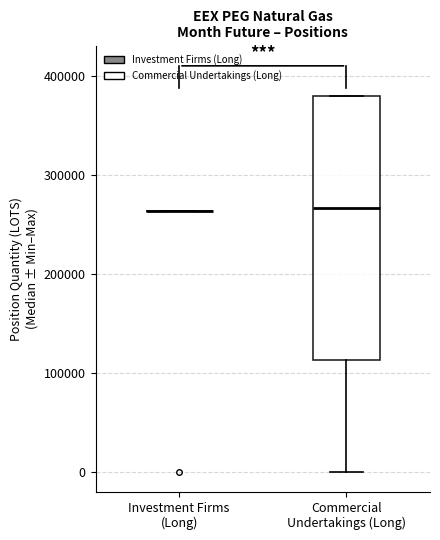

Reading left to right, read every box against the y-axis: the position of its median line, the range the box covers, and the ends of its whiskers. The values are not printed on the chart, so give them approximately, as read against the axis.

Investment Firms (Long): box collapsed to a line at 260000, whiskers 260000 to 260000
Commercial Undertakings (Long): median 270000, box 110000 to 380000, whiskers 0 to 380000